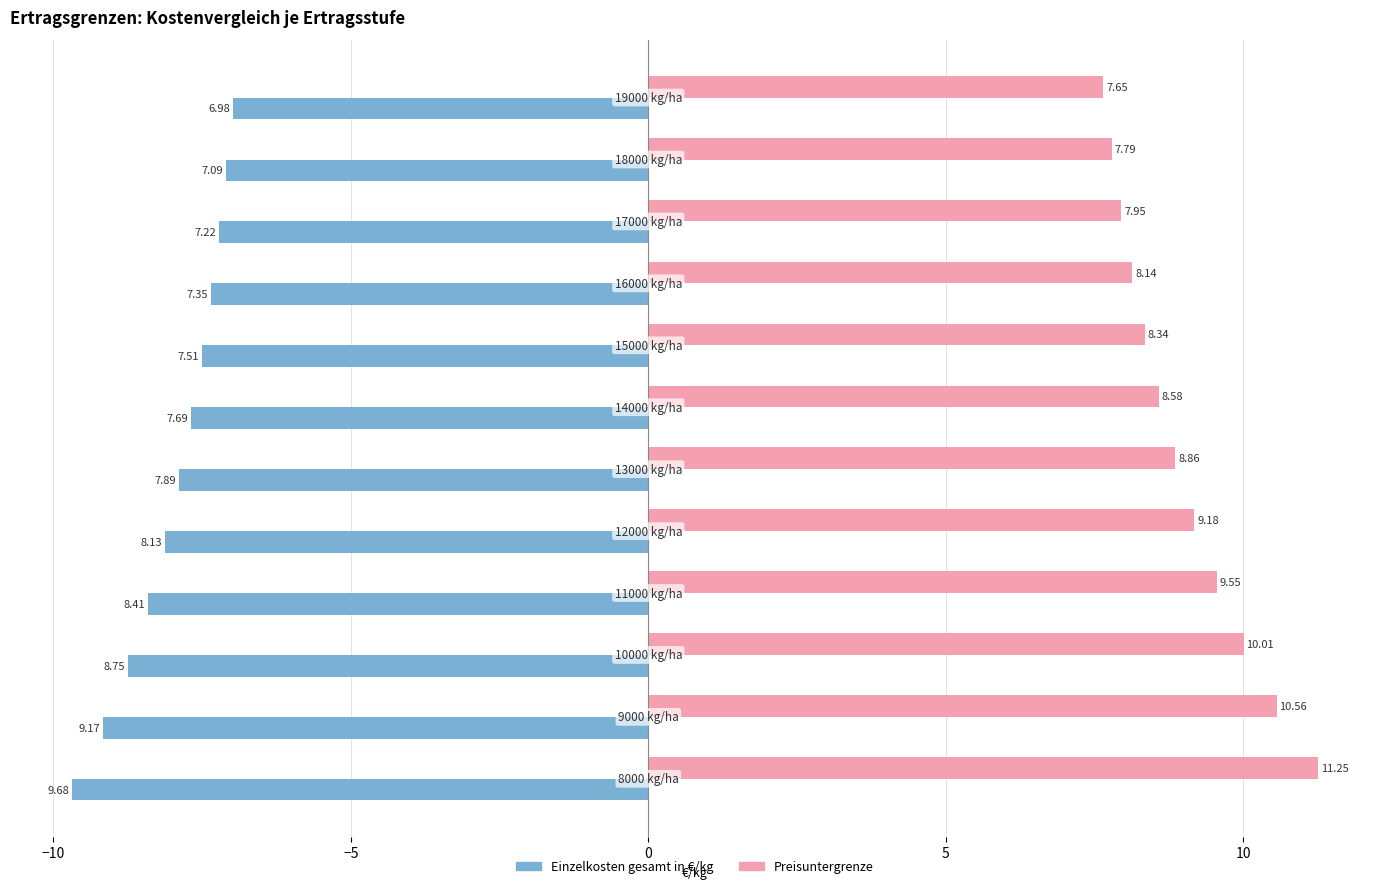

Which series has the largest range (max minus min)?

Preisuntergrenze